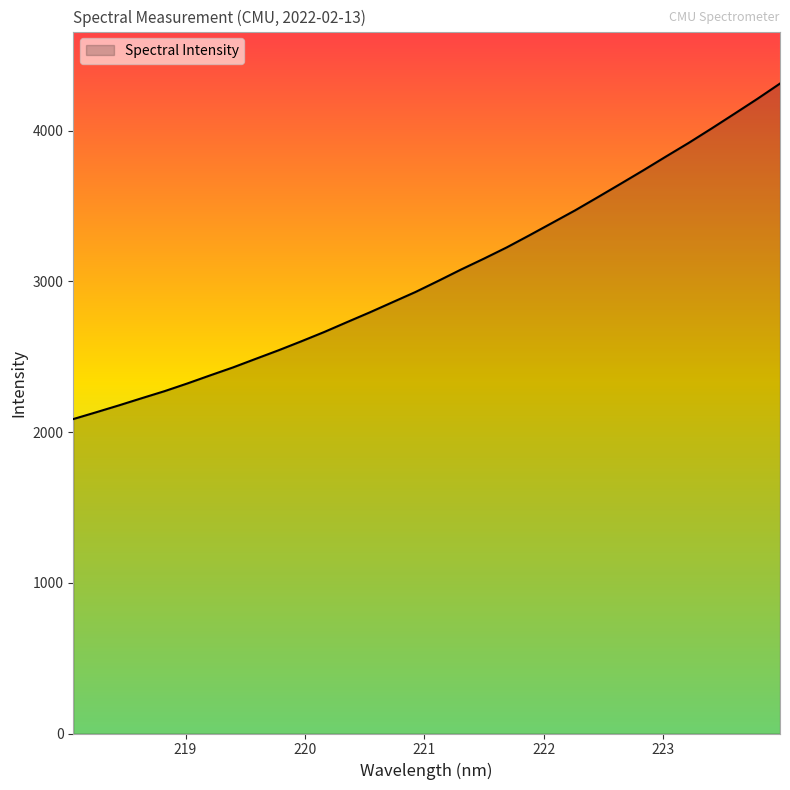

What is the smallest value displayed?

2086.4